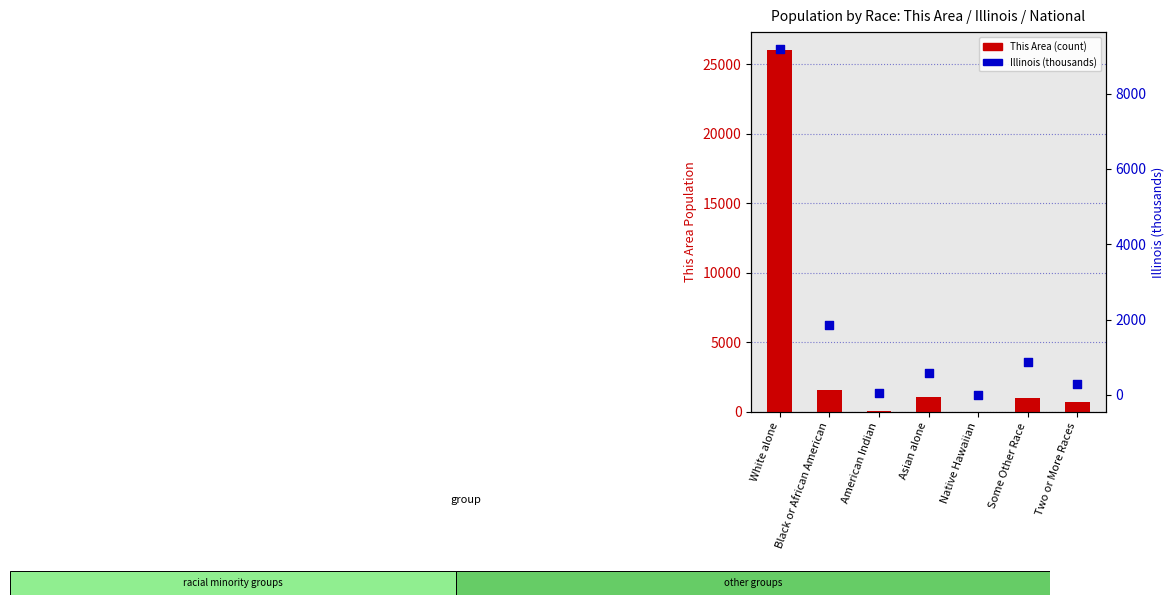

What are all the series names shown in the legend?

This Area (count), Illinois (thousands)